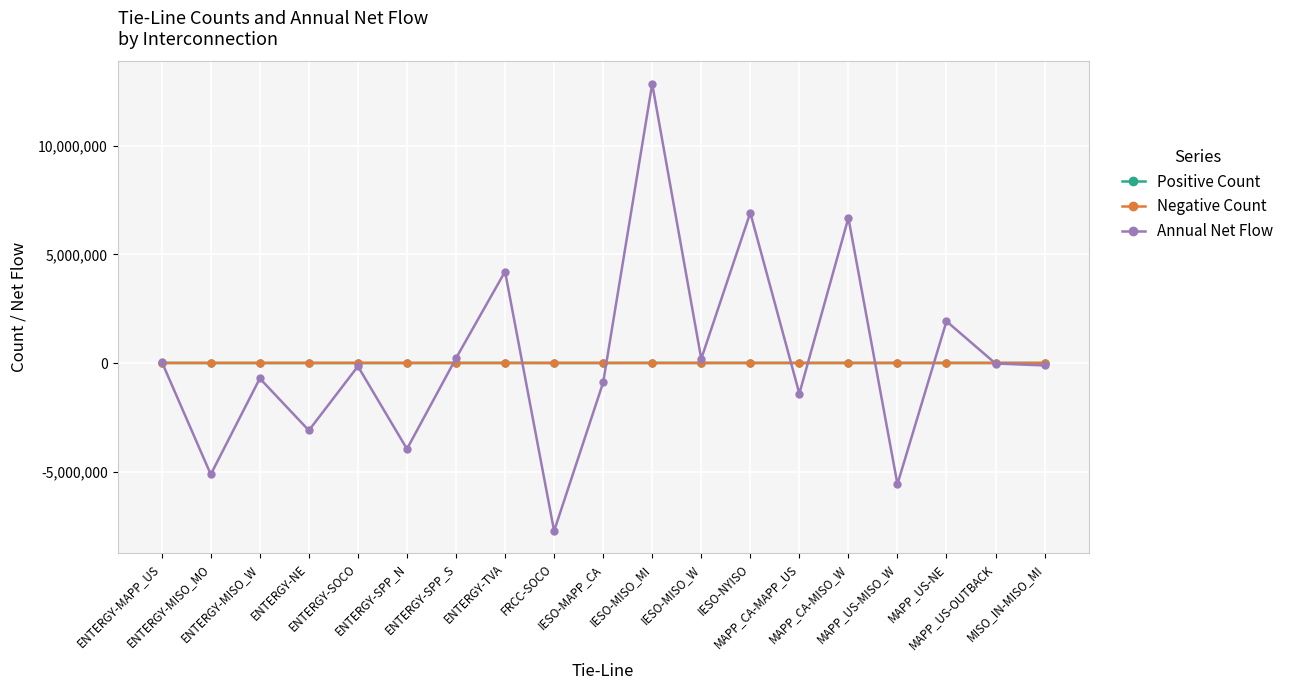

At how many categories does at least one series exceed 4697703?

3